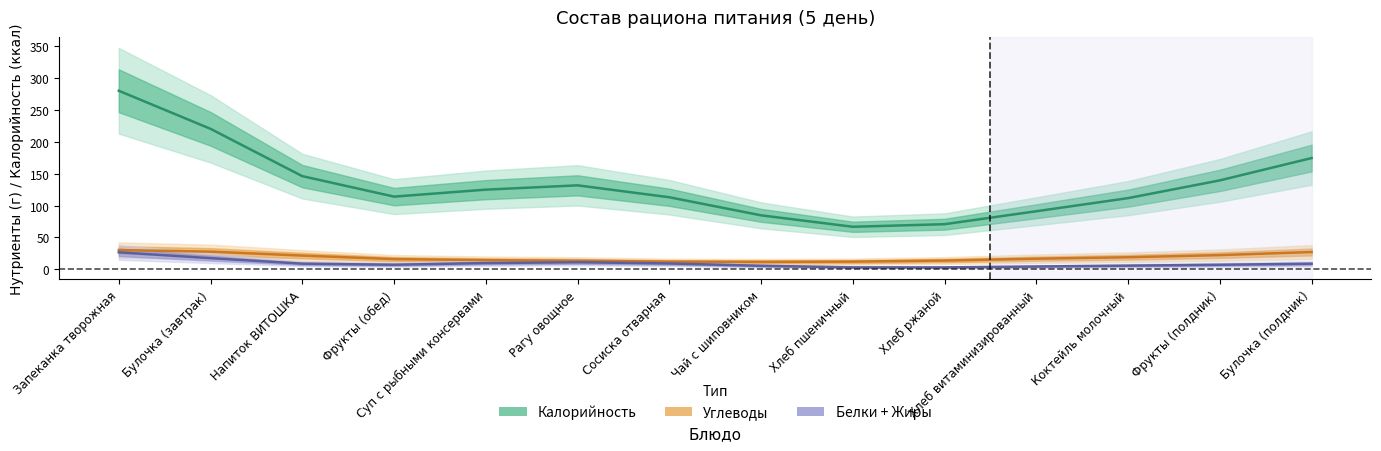

Count the number of data series in this chart.

3